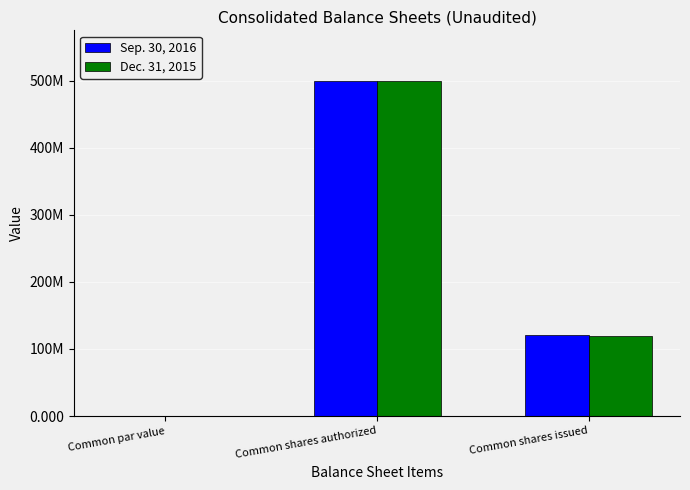

At which category is the sum across all series the highest?

Common shares authorized